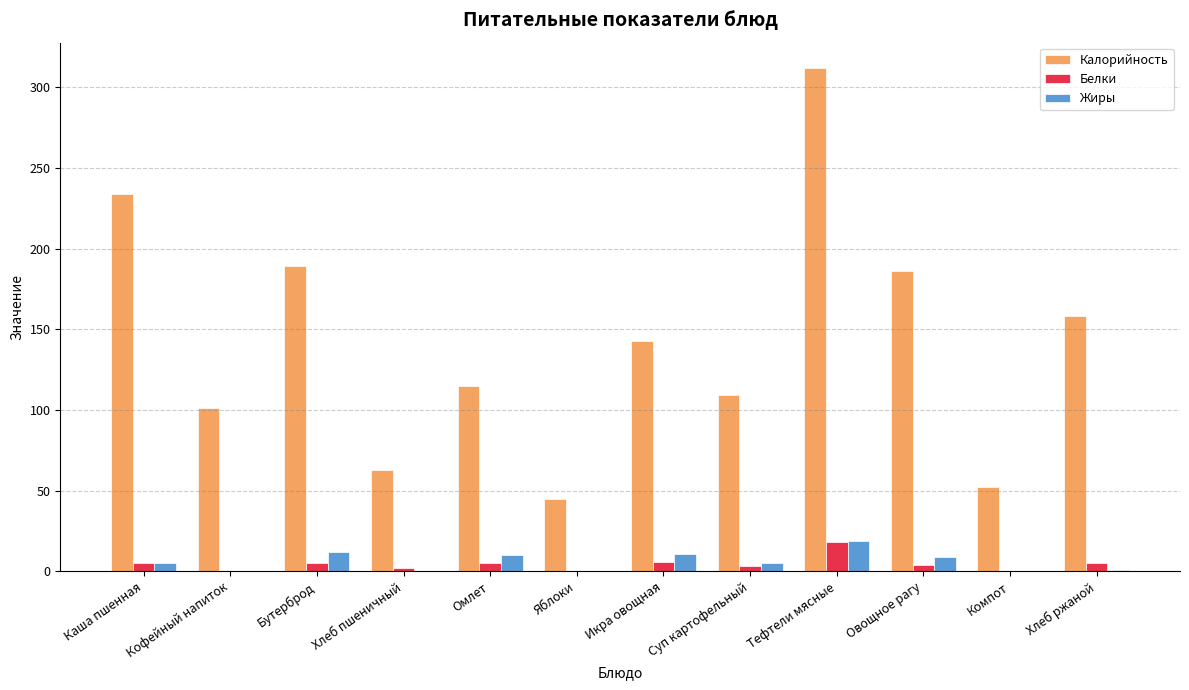

Which label corresponds to the largest value in the chart?

Тефтели мясные